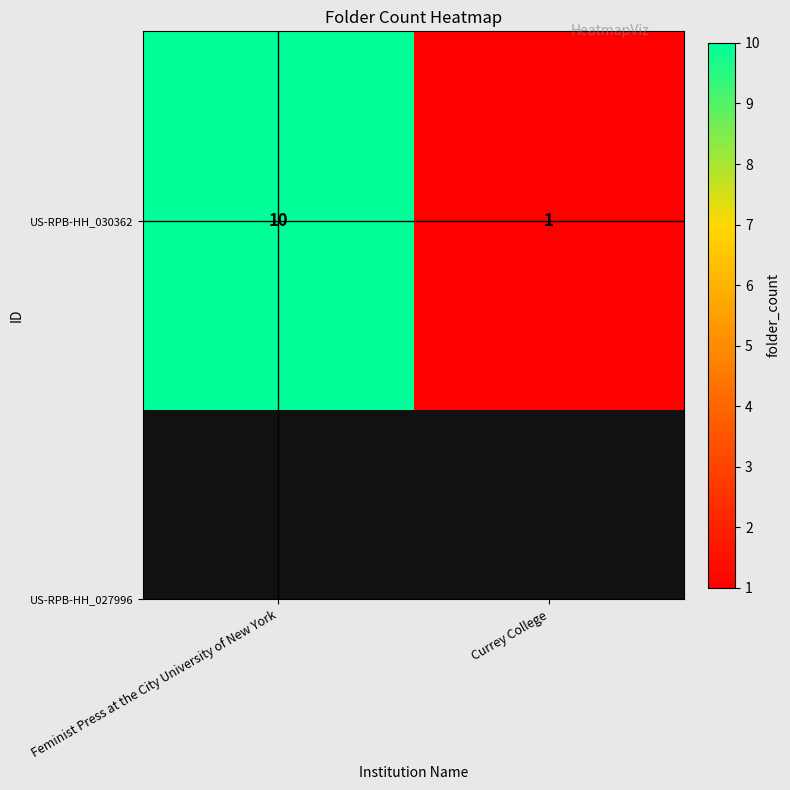

What is the sum of the values at Currey College and Feminist Press at the City University of New York?

11